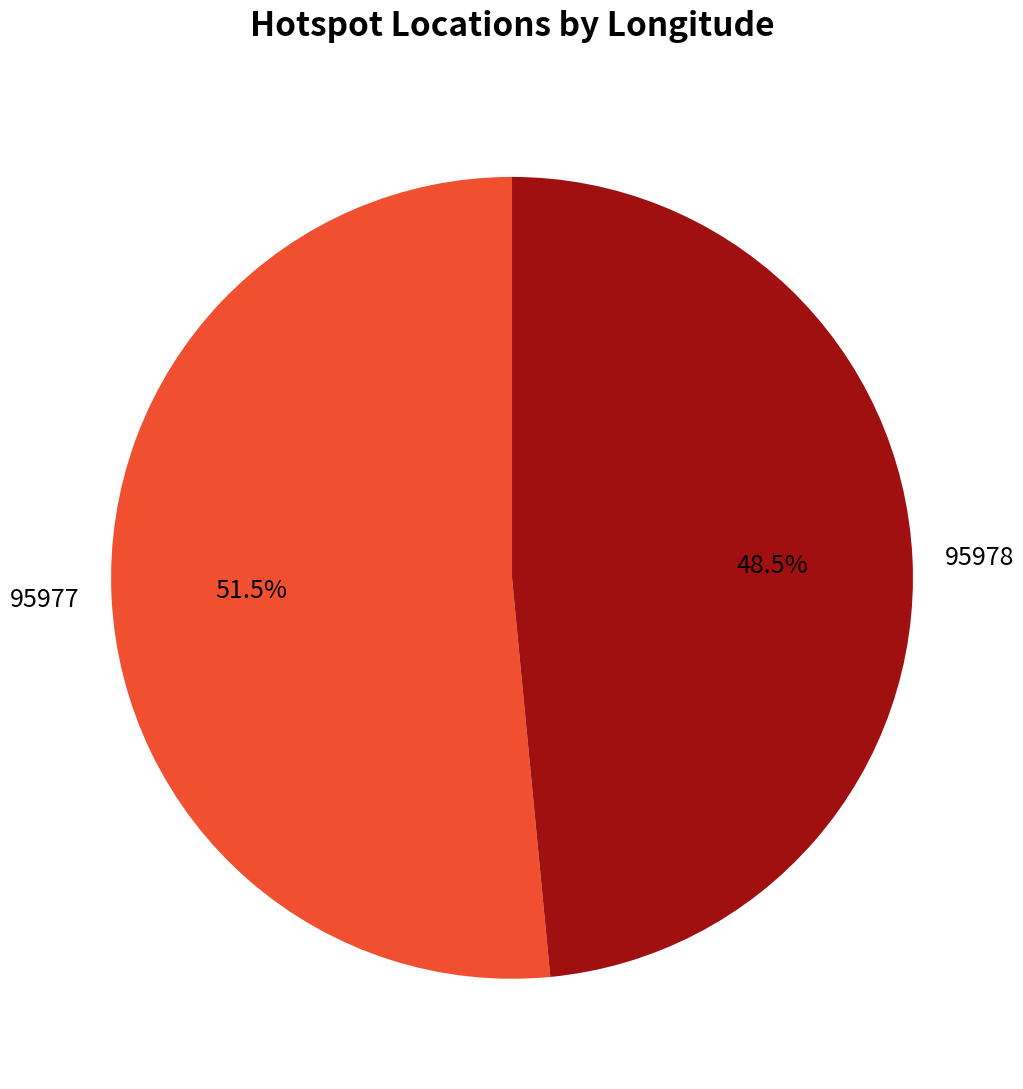

To the nearest percent, what is the difference between the largest and smallest slice percentages?

3%